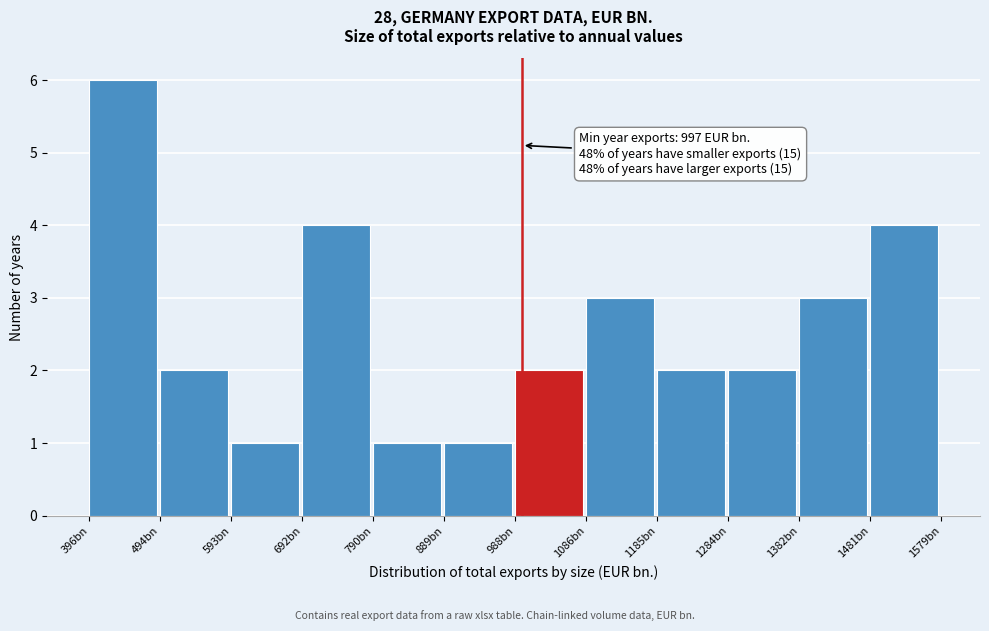

Reading left to right, transcribe all the data shown in this chart.

396bn=6	494bn=2	593bn=1	692bn=4	790bn=1	889bn=1	988bn=2	1086bn=3	1185bn=2	1284bn=2	1382bn=3	1481bn=4